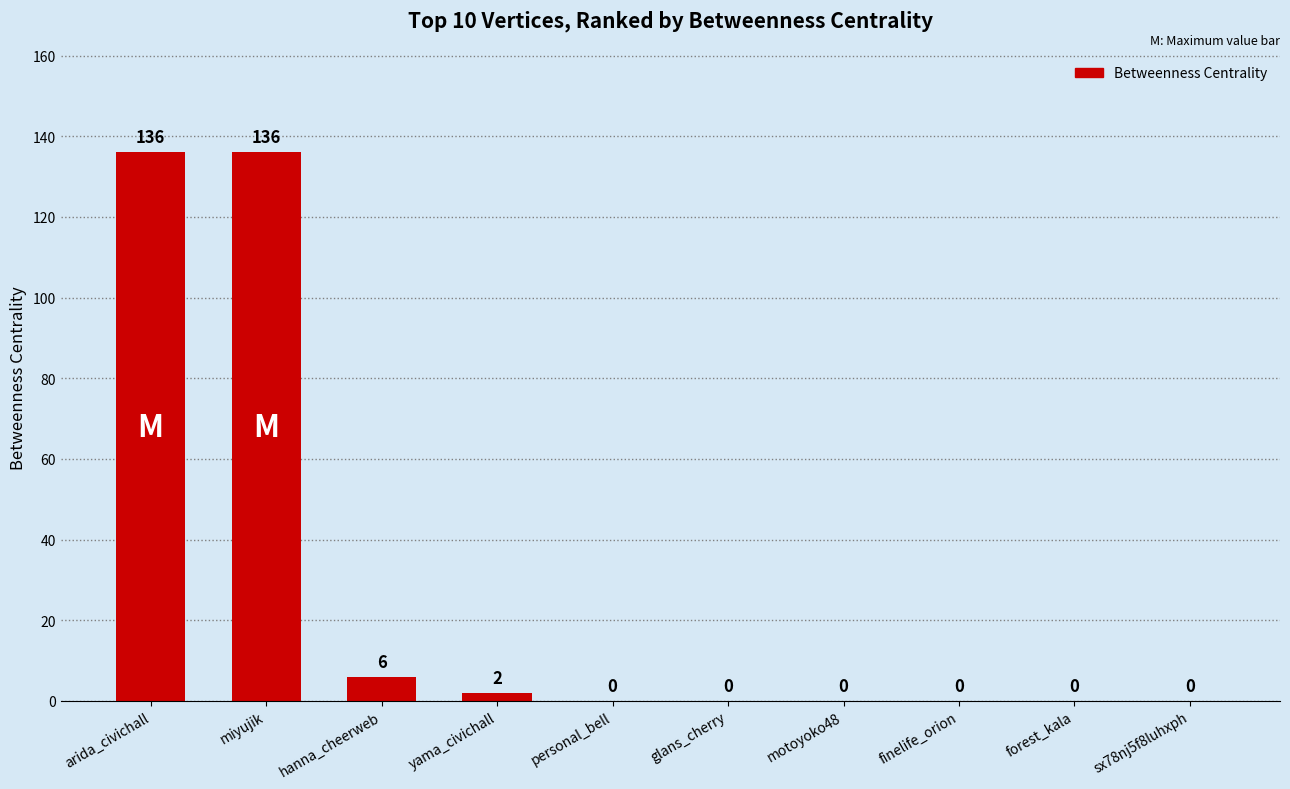

What is the sum of all values?

280